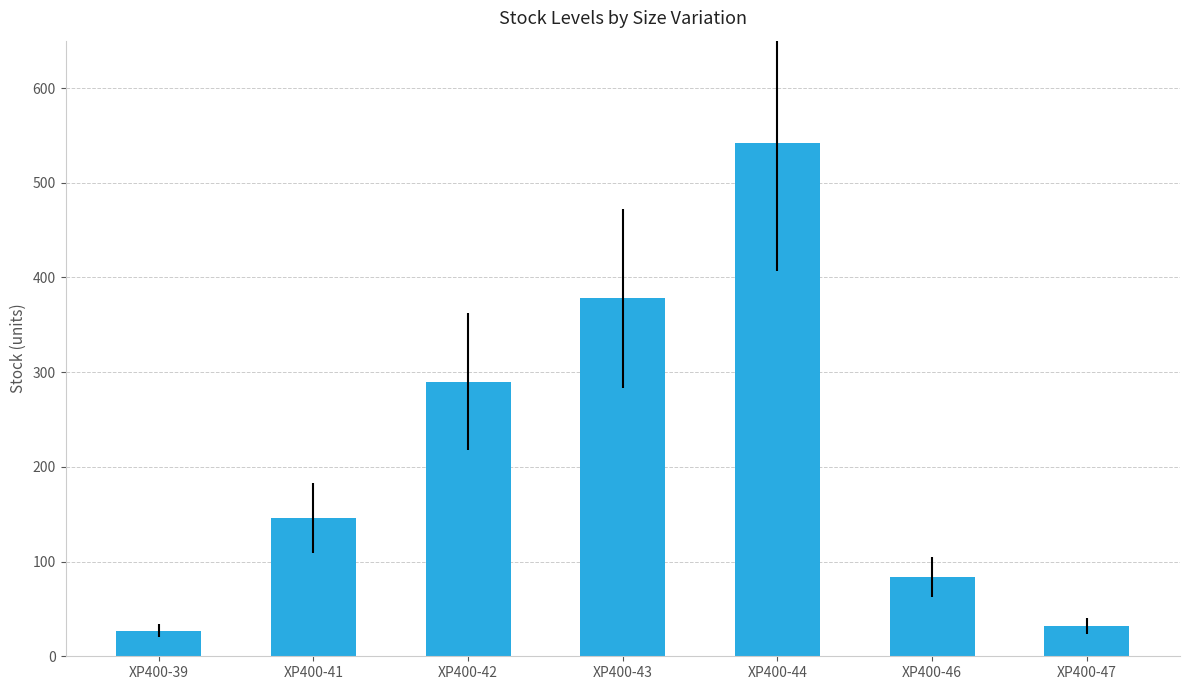

What is the sum of all values?

1499